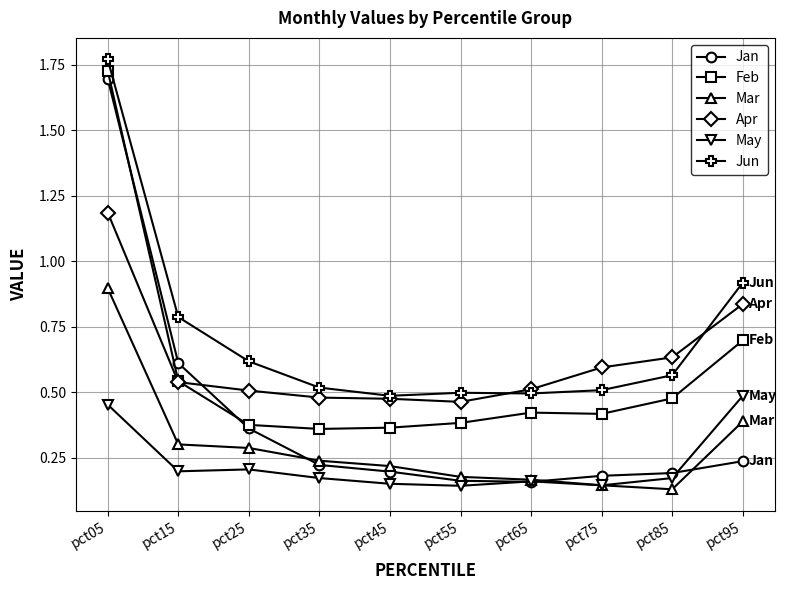

What is the value of the Feb point at the 10th from the left?

0.7